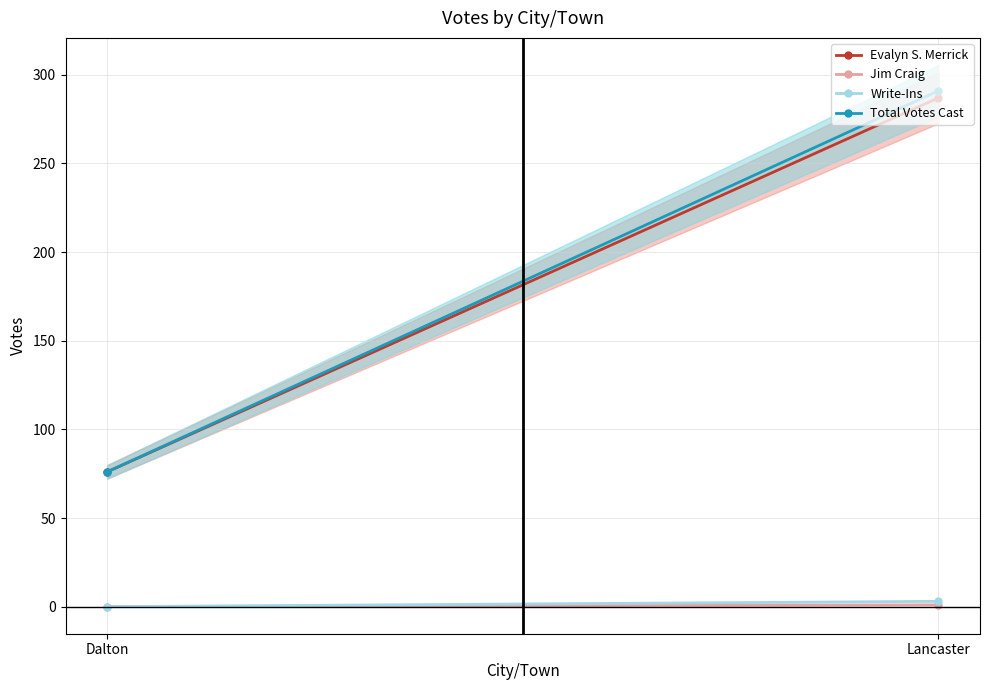

What is the average value of the Evalyn S. Merrick series?

182